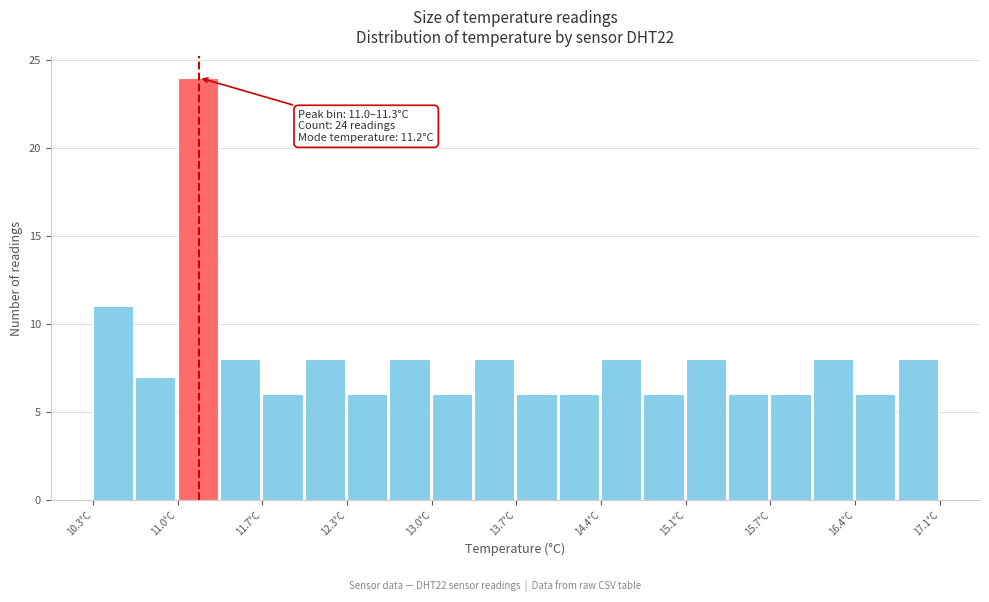

Read against the x-axis, roughly where is the centre of the tallest bar?

11.1